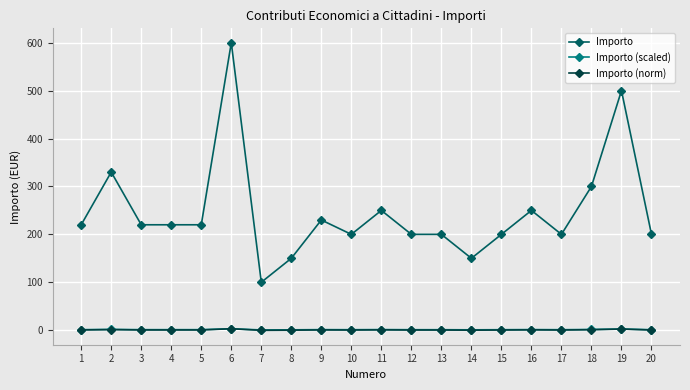

At which category is the sum across all series the highest?

6